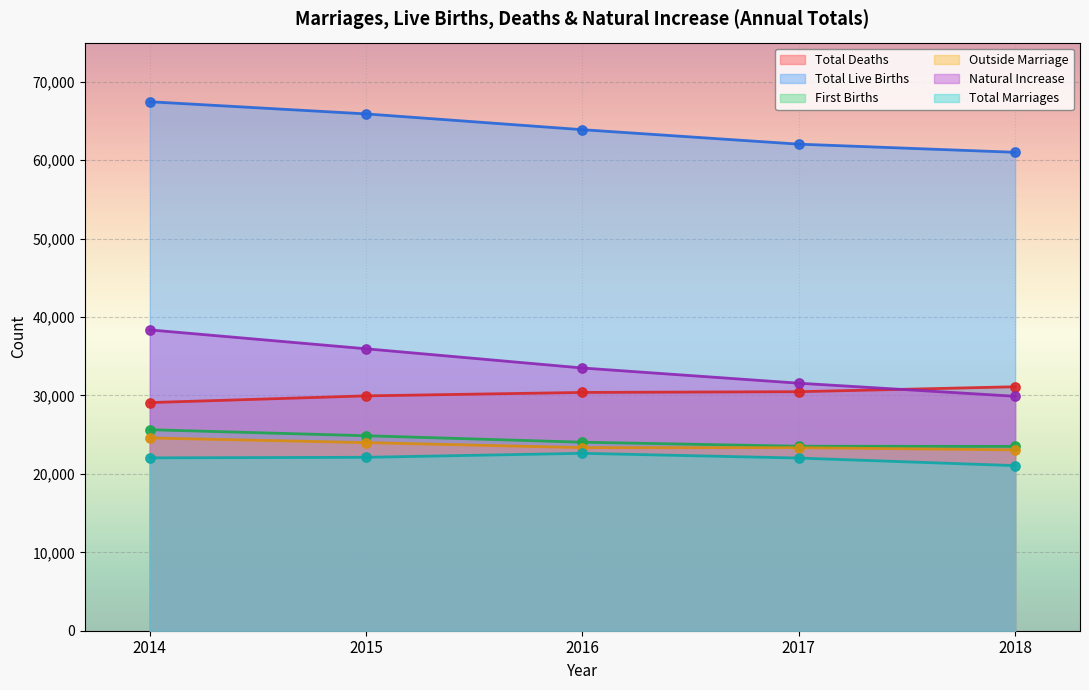

Which series contains the highest Y value?

Total Live Births